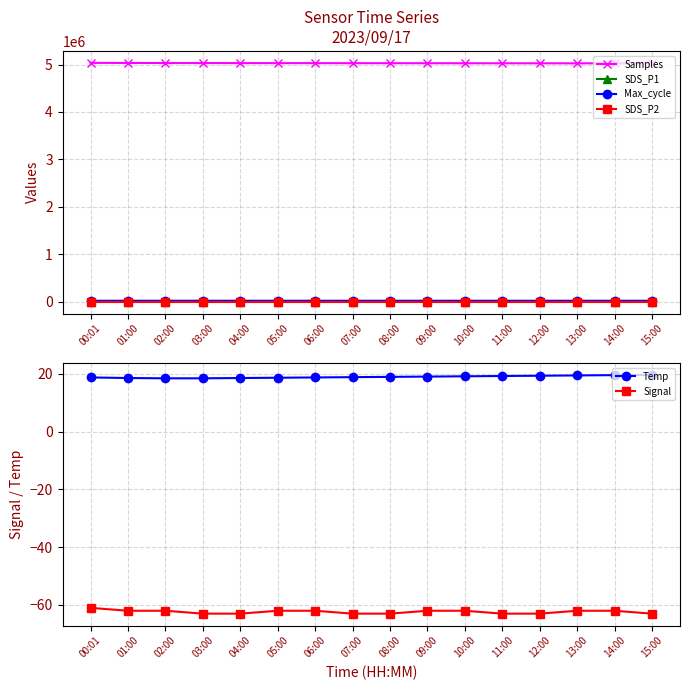

Which has a higher value, 14:00 or 12:00?

12:00